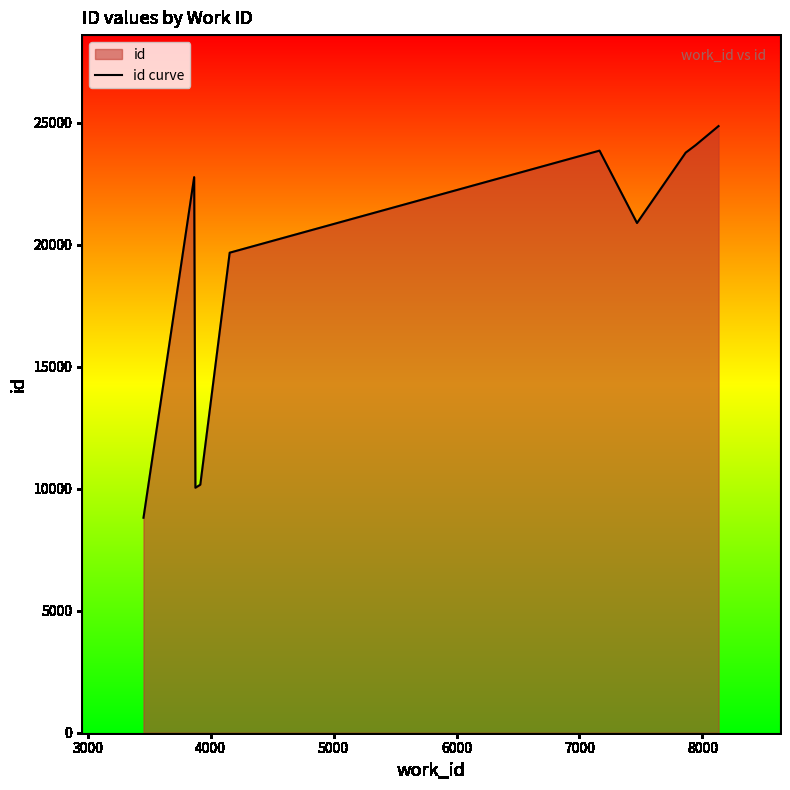

How many interior local peaks (higher than both neighbors) does the data have?

2